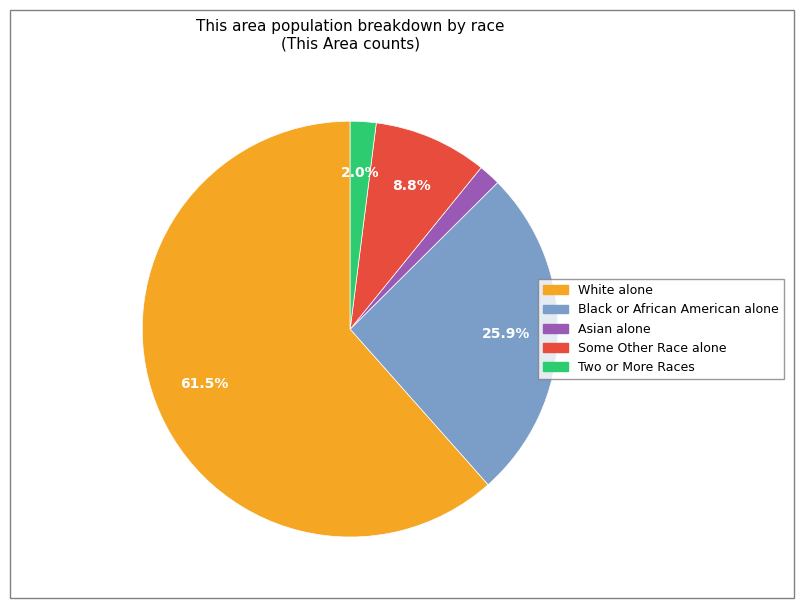

How many segments does this pie chart have?

5